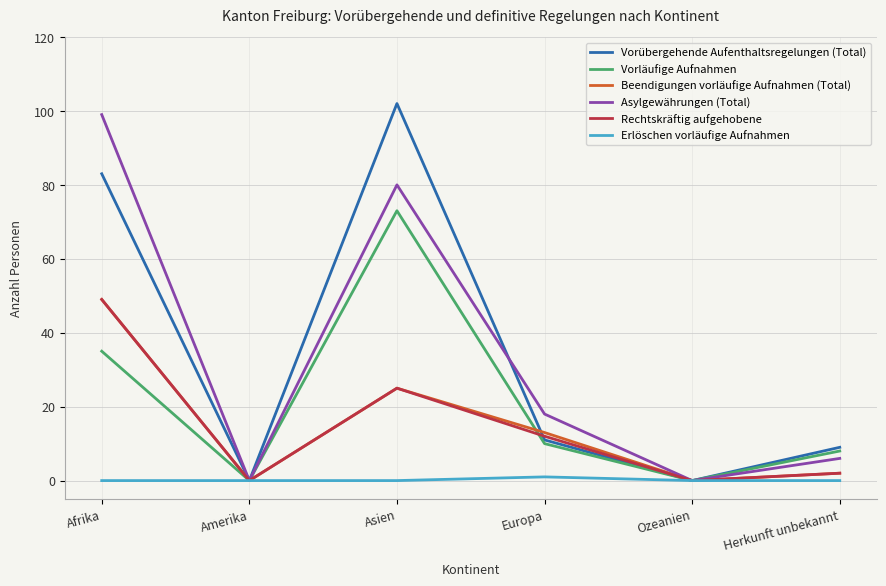

At which category does Vorübergehende Aufenthaltsregelungen (Total) reach its first local peak?

Asien